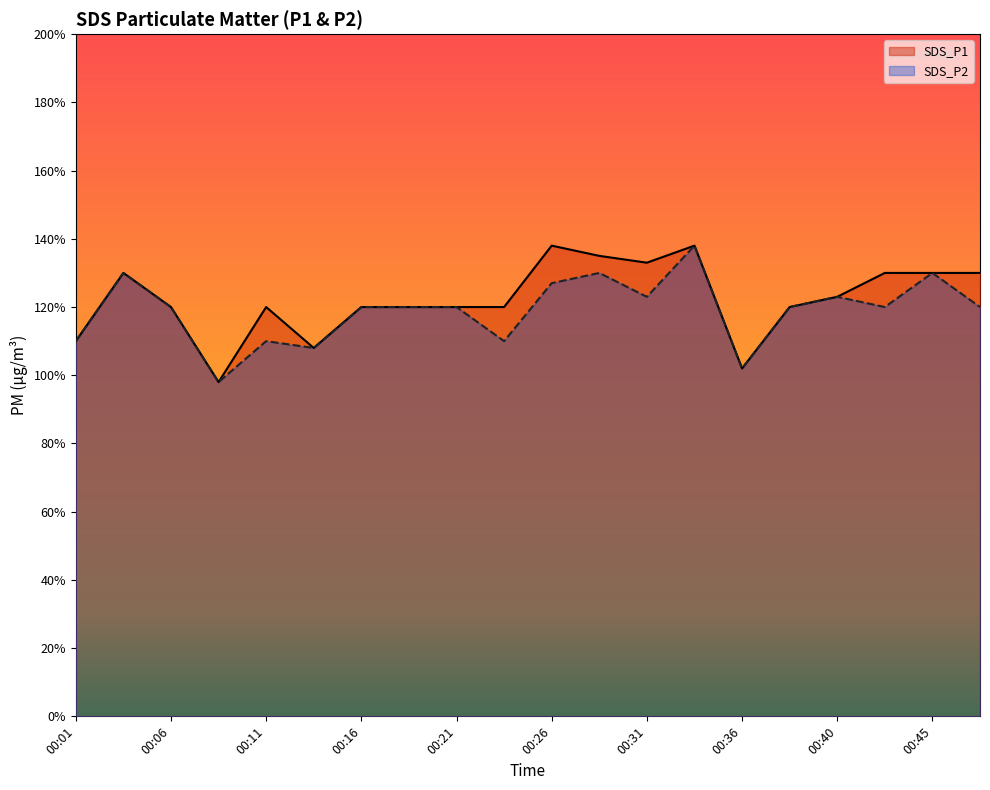

Where is SDS_P2 nearest to the value 1?

00:08